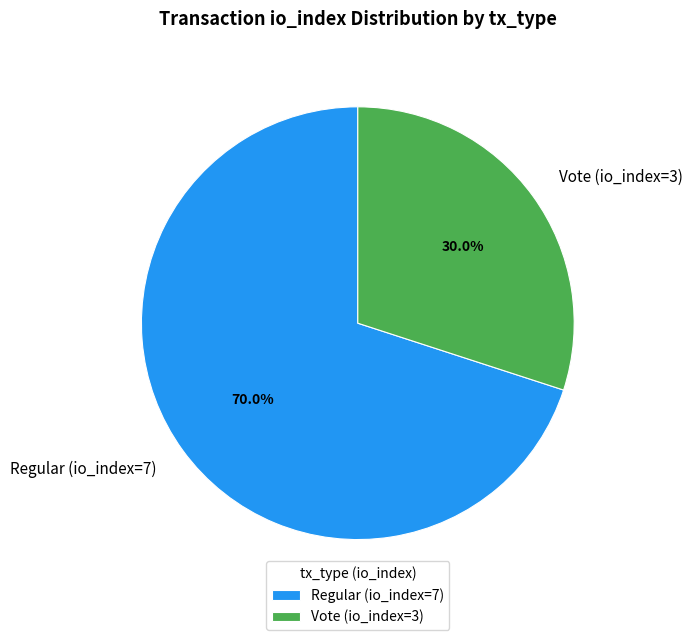

To the nearest percent, what is the combined percentage of Regular (io_index=7) and Vote (io_index=3)?

100%